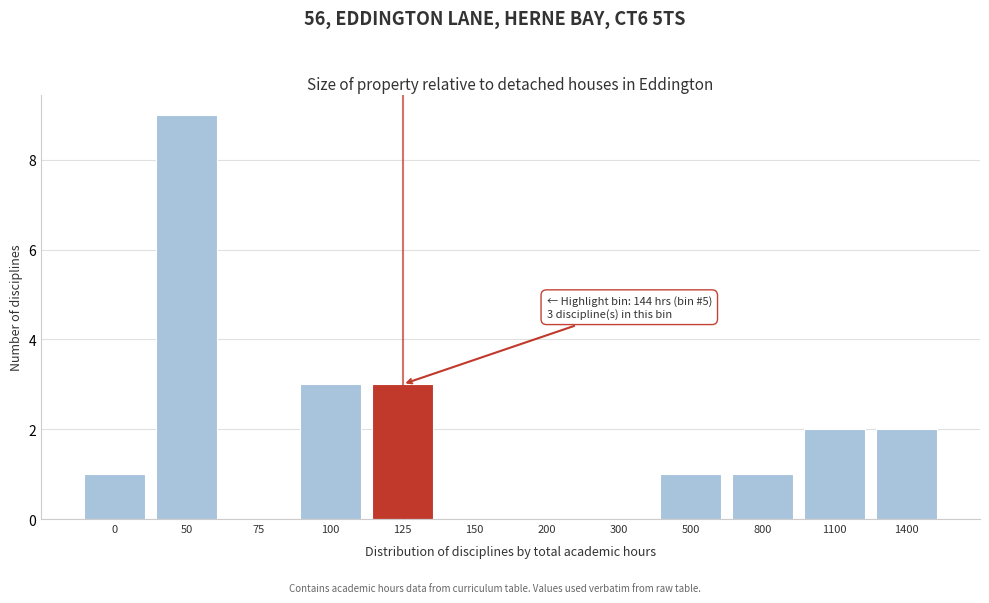

Reading left to right, extract all data points from this chart.

0=1	50=9	75=0	100=3	125=3	150=0	200=0	300=0	500=1	800=1	1100=2	1400=2